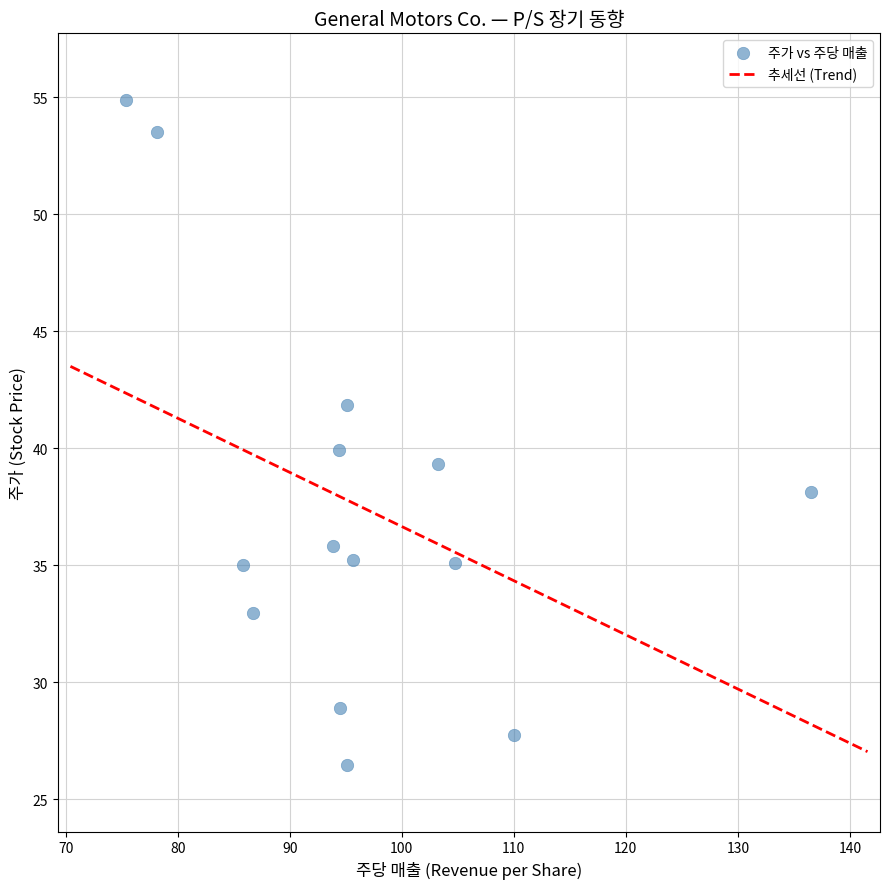

What is the range of X values (max minus min)?

61.1